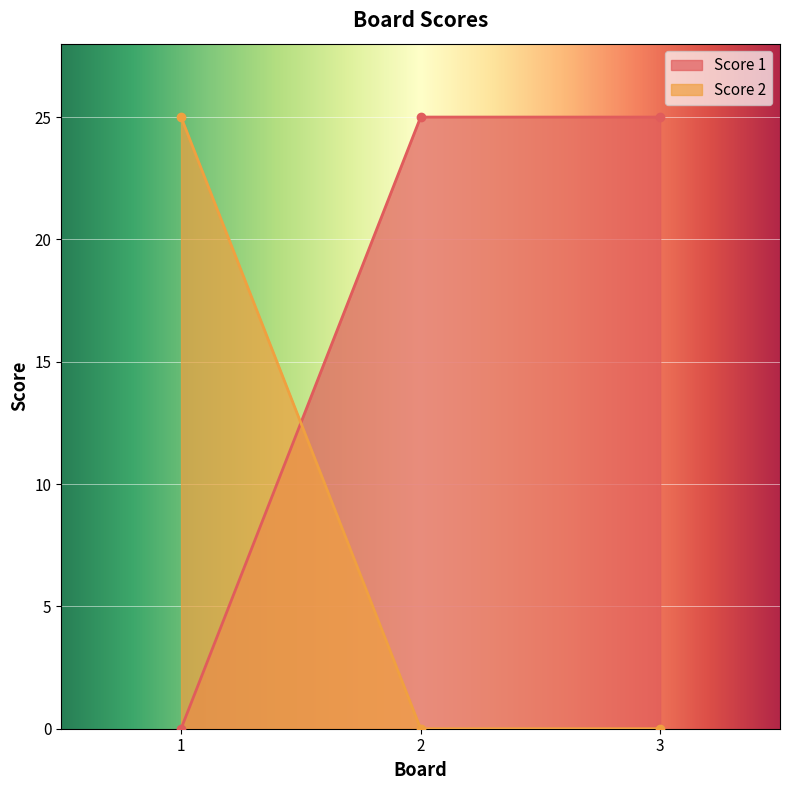

Reading left to right, what are all the values shown in this chart?

Score 1: 1=0	2=25	3=25
Score 2: 1=25	2=0	3=0